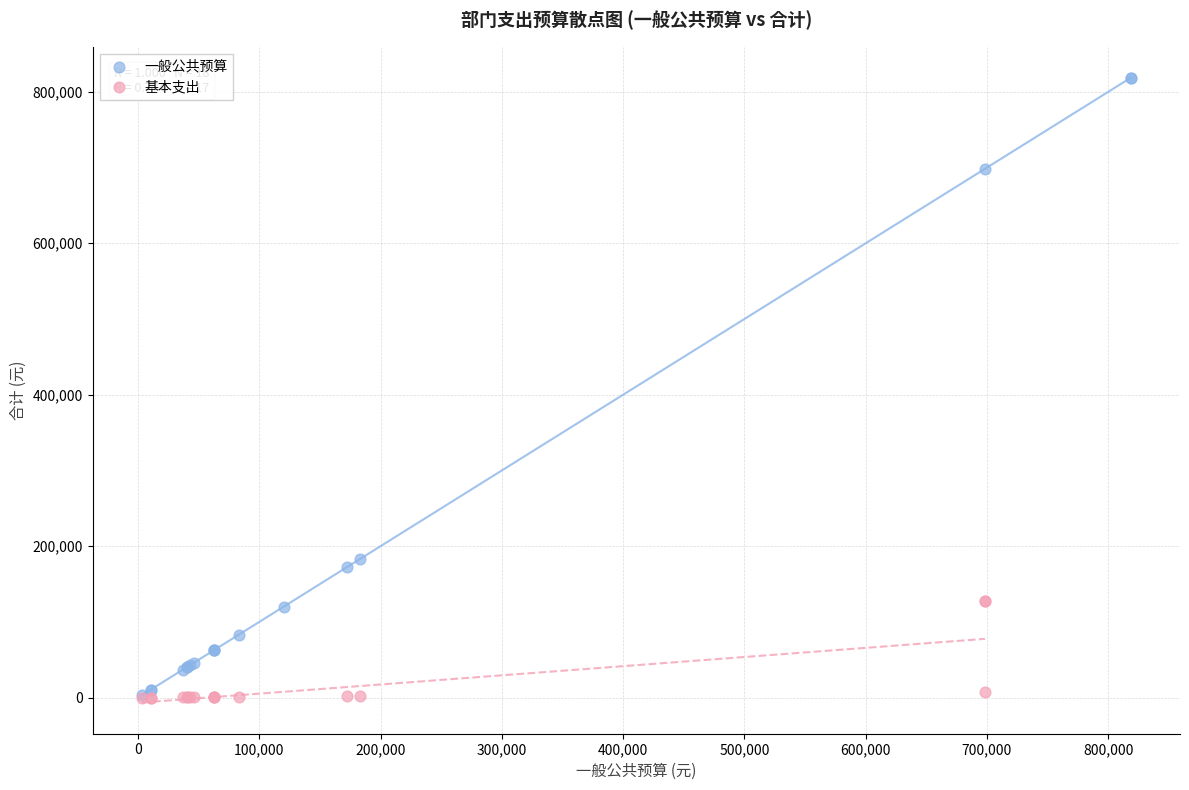

What are all the series names shown in the legend?

一般公共预算, 基本支出